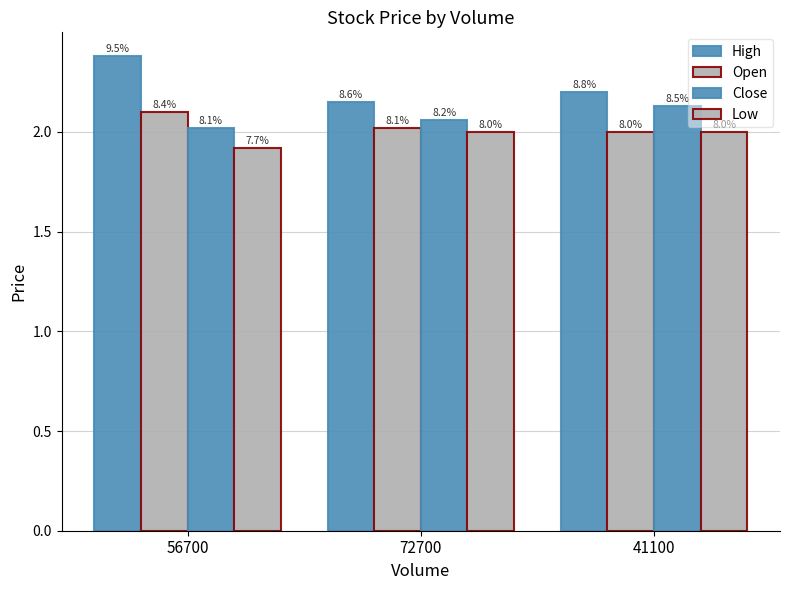

What is the highest value of the Close series?

2.1